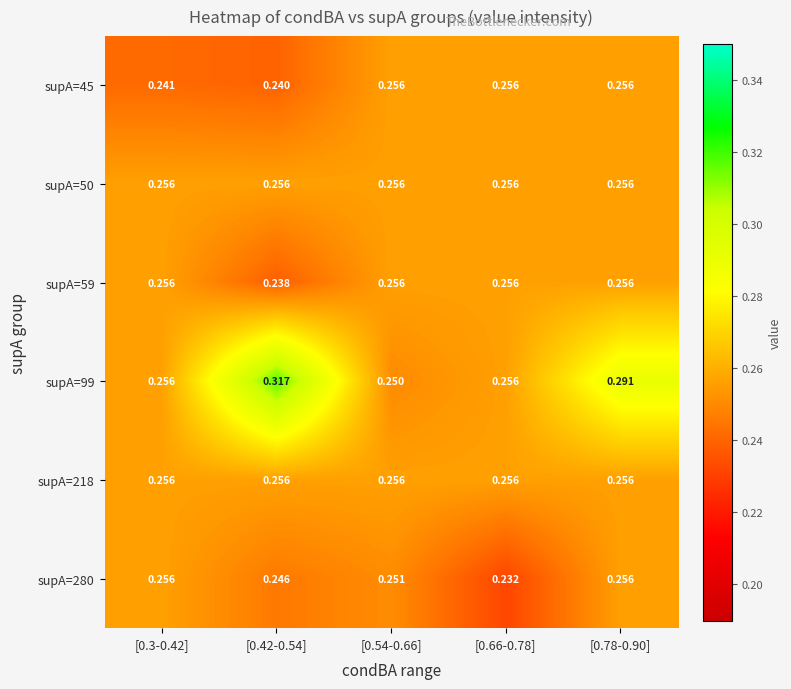

Is the value of supA=45 at [0.42-0.54] greater than the value of supA=50 at [0.3-0.42]?

No